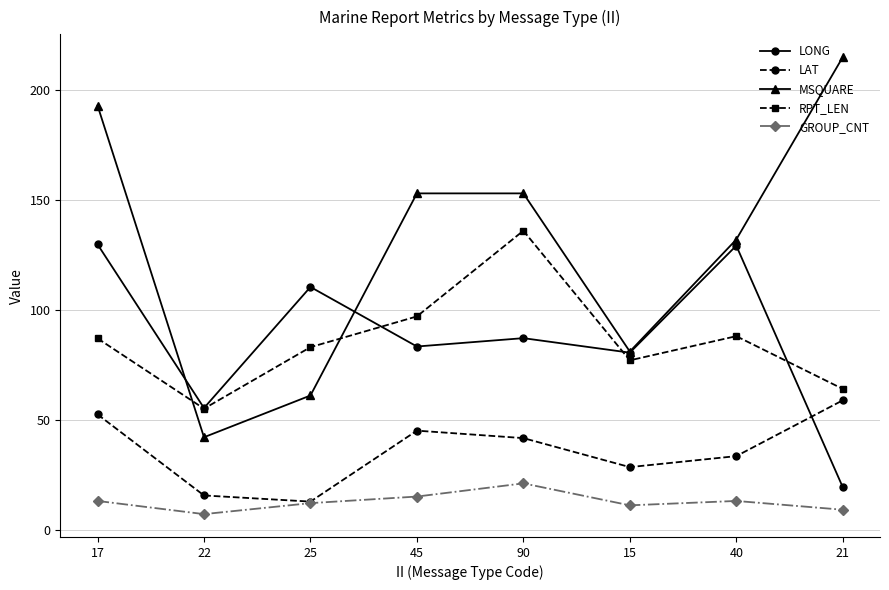

Where do LONG and MSQUARE first cross each other?

17 and 22